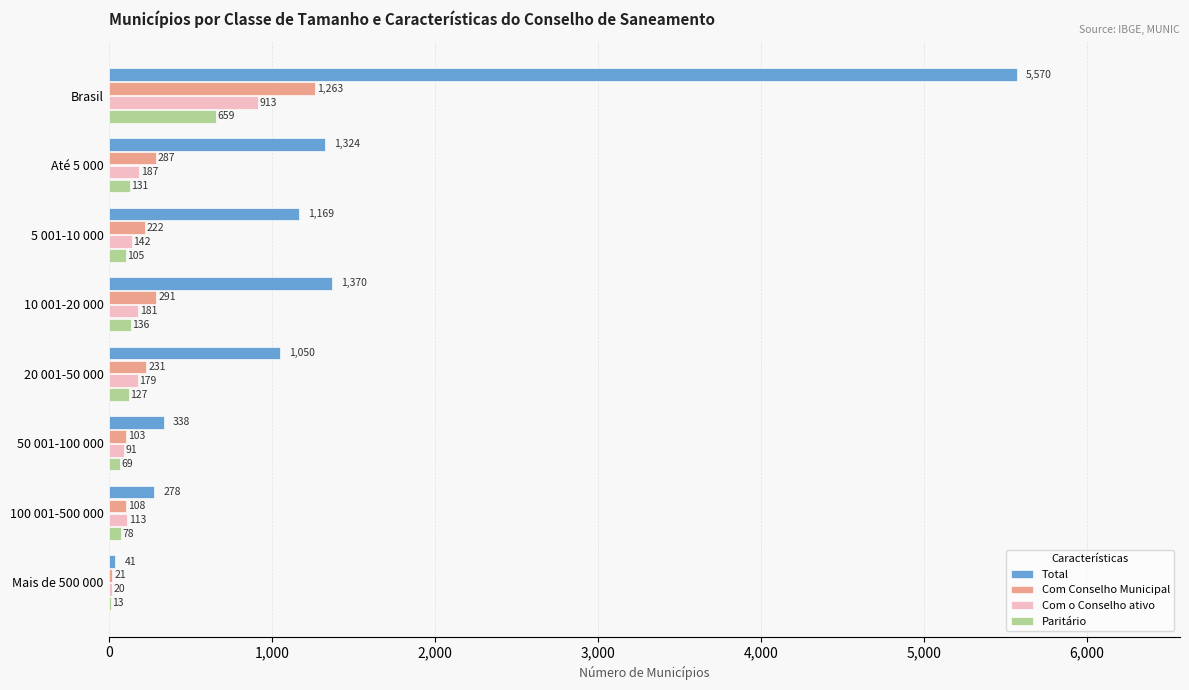

Which series has the largest total across all categories?

Total